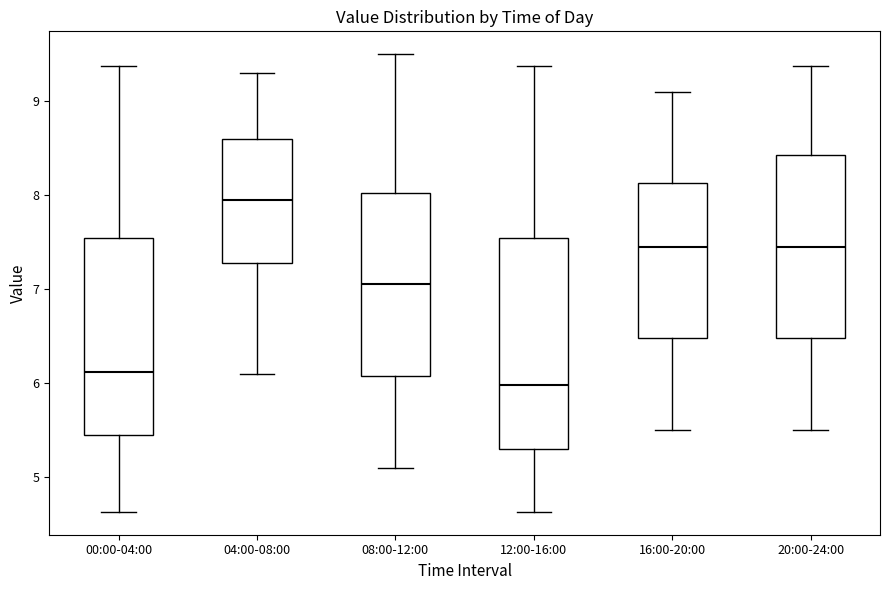

Reading left to right, read every box against the y-axis: the position of its median line, the range the box covers, and the ends of its whiskers. The values are not printed on the chart, so give them approximately, as read against the axis.

00:00-04:00: median 6.1, box 5.5 to 7.5, whiskers 4.6 to 9.4
04:00-08:00: median 8.0, box 7.3 to 8.6, whiskers 6.1 to 9.3
08:00-12:00: median 7.1, box 6.1 to 8.0, whiskers 5.1 to 9.5
12:00-16:00: median 6.0, box 5.3 to 7.5, whiskers 4.6 to 9.4
16:00-20:00: median 7.5, box 6.5 to 8.1, whiskers 5.5 to 9.1
20:00-24:00: median 7.5, box 6.5 to 8.4, whiskers 5.5 to 9.4